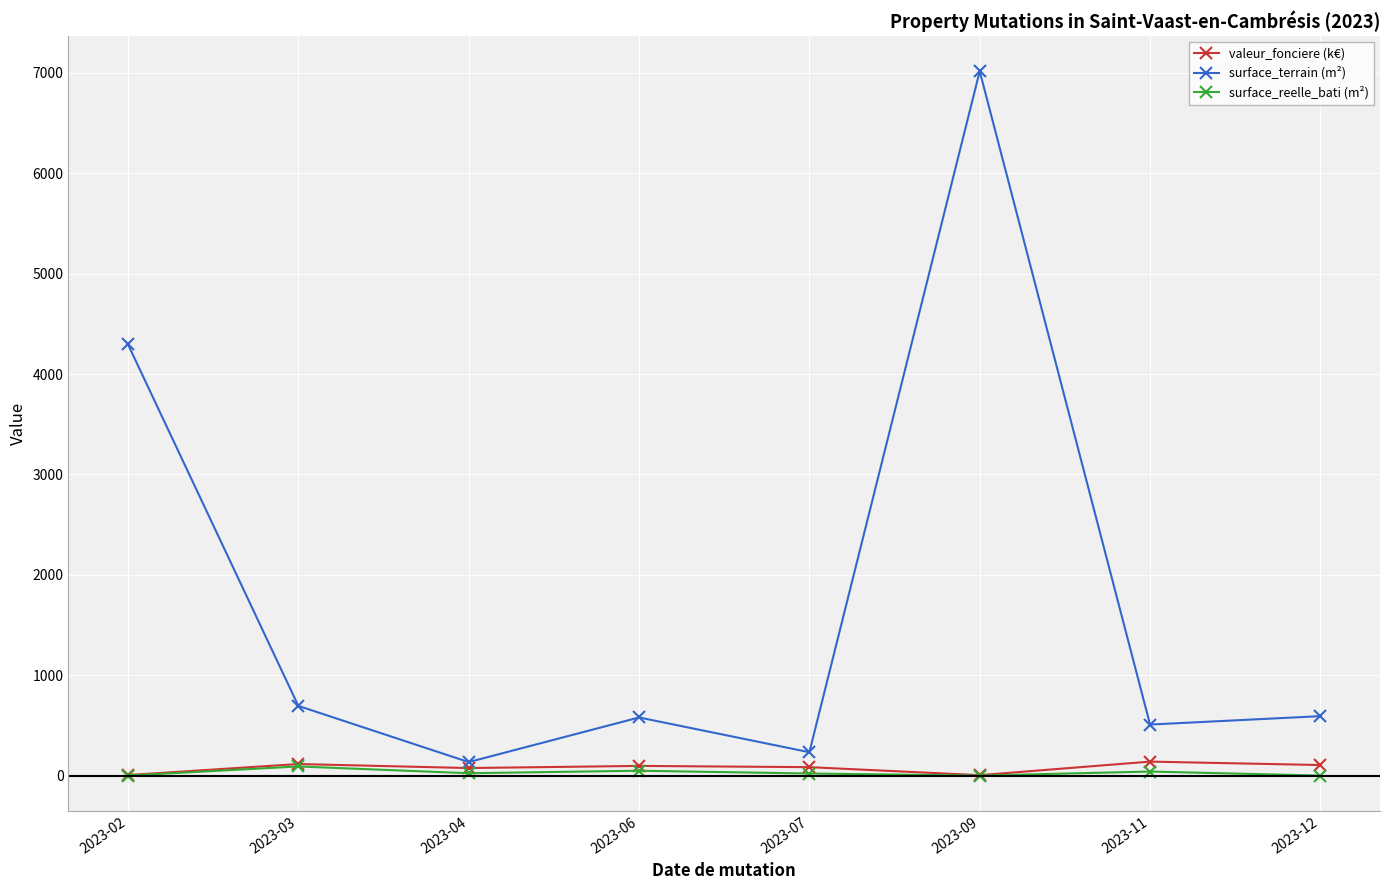

How many lines are shown in the chart?

3